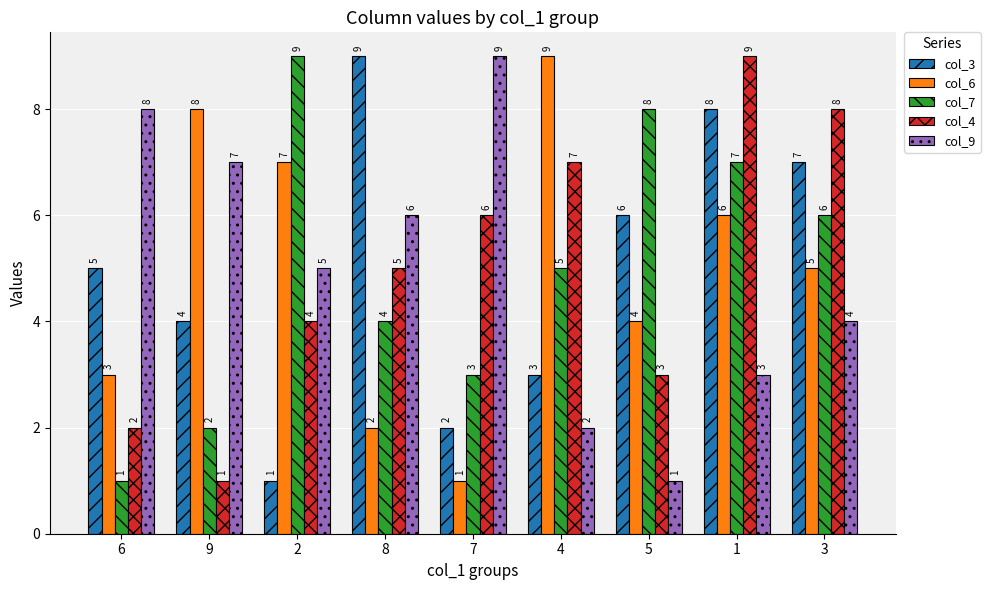

How many values in the col_6 series are below 5?

4